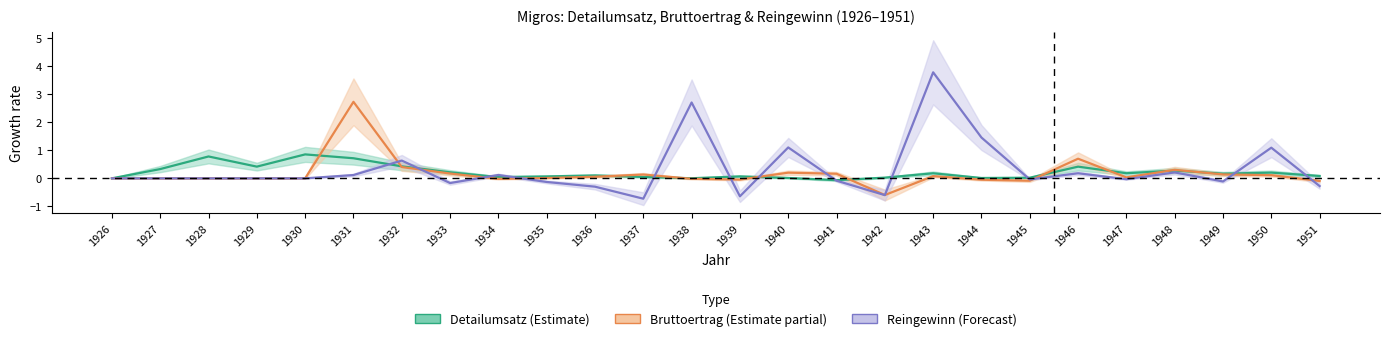

Where is Bruttoertrag (Estimate partial) nearest to the value 1?

1946